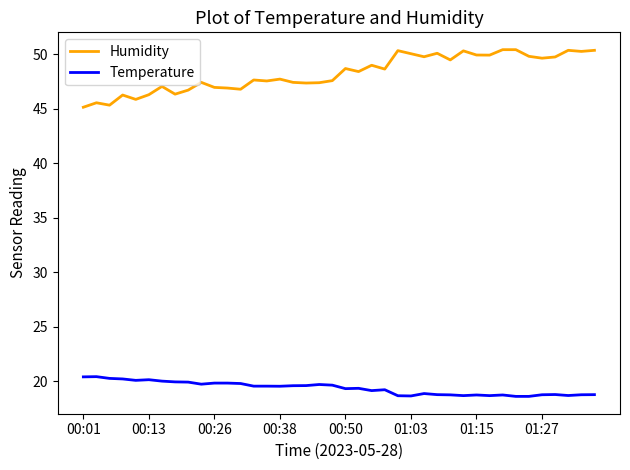

List the series in order of their peak value, lowest first.

Temperature, Humidity